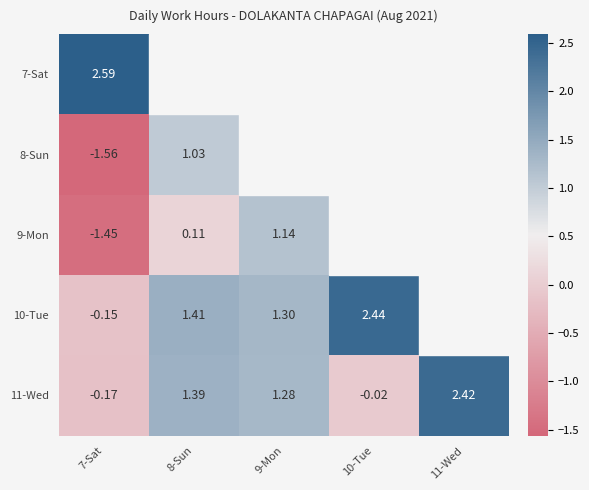

At which category does the chart reach its minimum across all series?

7-Sat